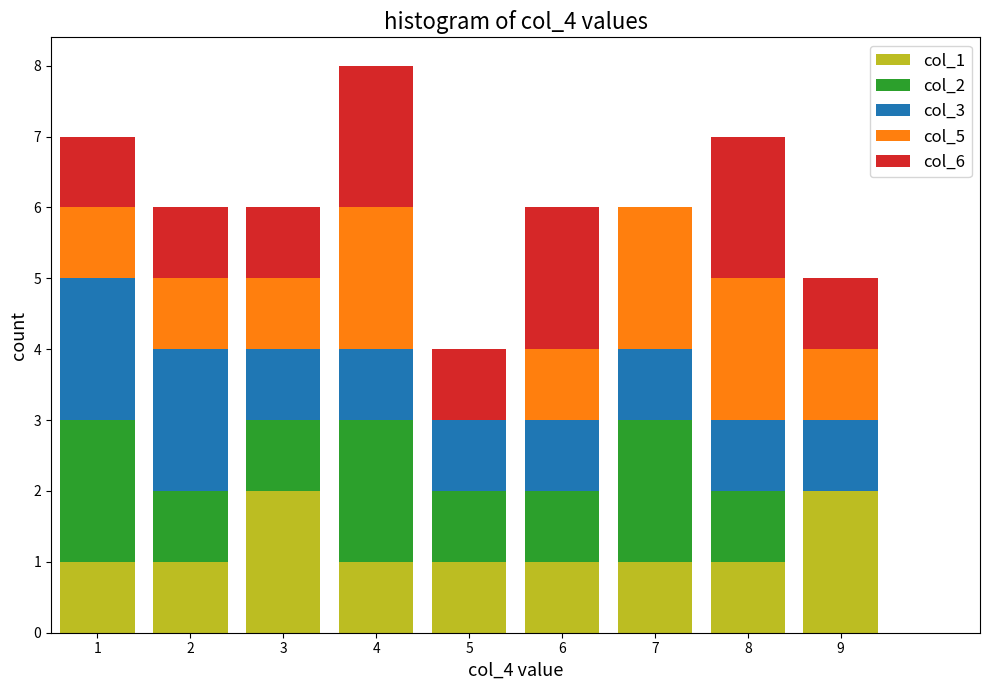

Reading left to right, list every stacked bar in this chart as the range it spans on the x-axis followed by its total height. The values are not printed on the chart, so give them approximately, as read against the axis.

0.5 to 1.5: 7
1.5 to 2.5: 6
2.5 to 3.5: 6
3.5 to 4.5: 8
4.5 to 5.5: 4
5.5 to 6.5: 6
6.5 to 7.5: 6
7.5 to 8.5: 7
8.5 to 9.5: 5